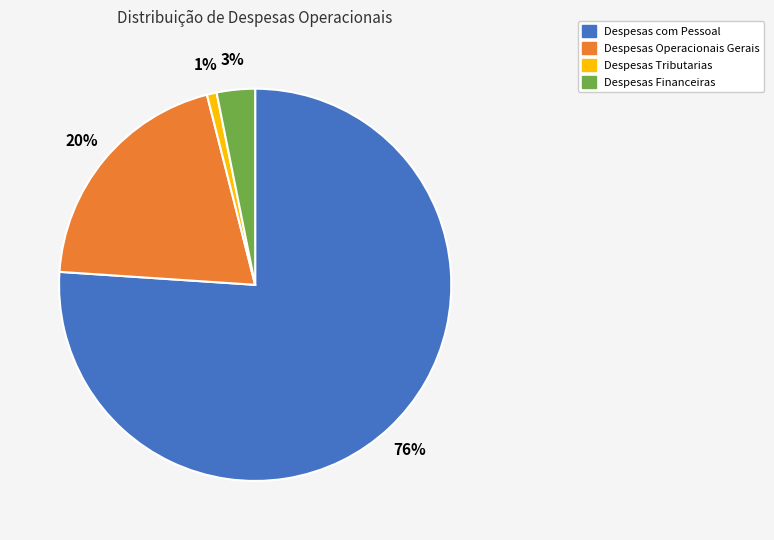

What is the largest slice in the pie chart?

Despesas com Pessoal